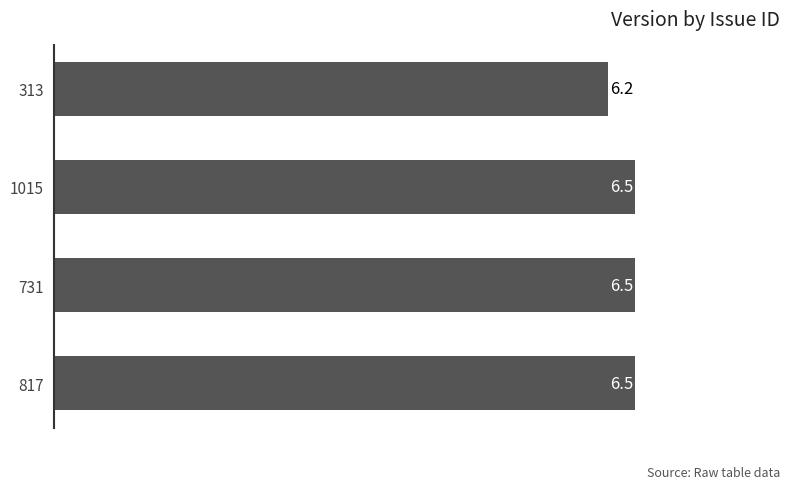

The value at 313 is 6.2. True or false?

True